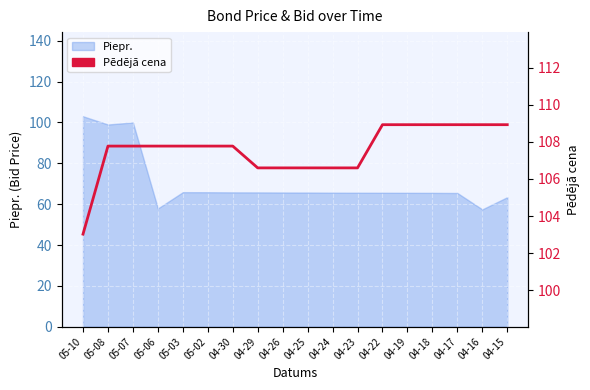

Reading left to right, what are all the values shown in this chart?

103.0	107.8	107.8	107.8	107.8	107.8	107.8	106.6	106.6	106.6	106.6	106.6	108.9	108.9	108.9	108.9	108.9	108.9